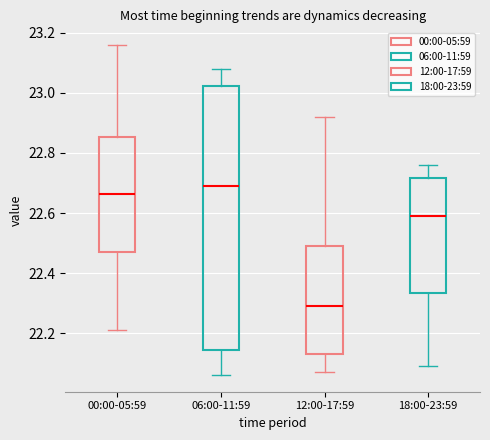

Which box is the tallest, from its lower edge to its upper edge?

06:00-11:59